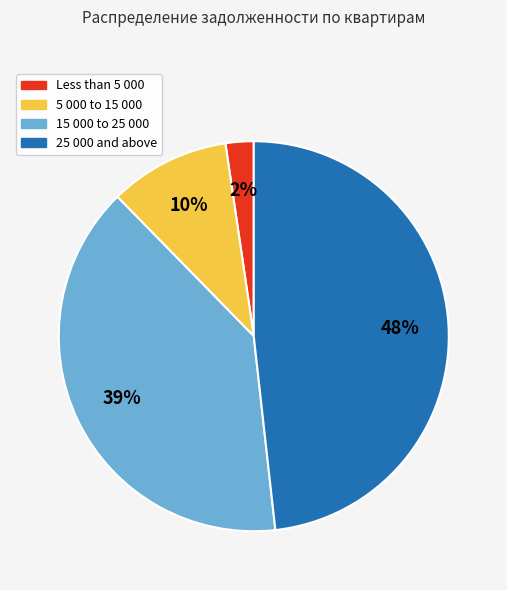

Is there a majority slice in this chart?

No